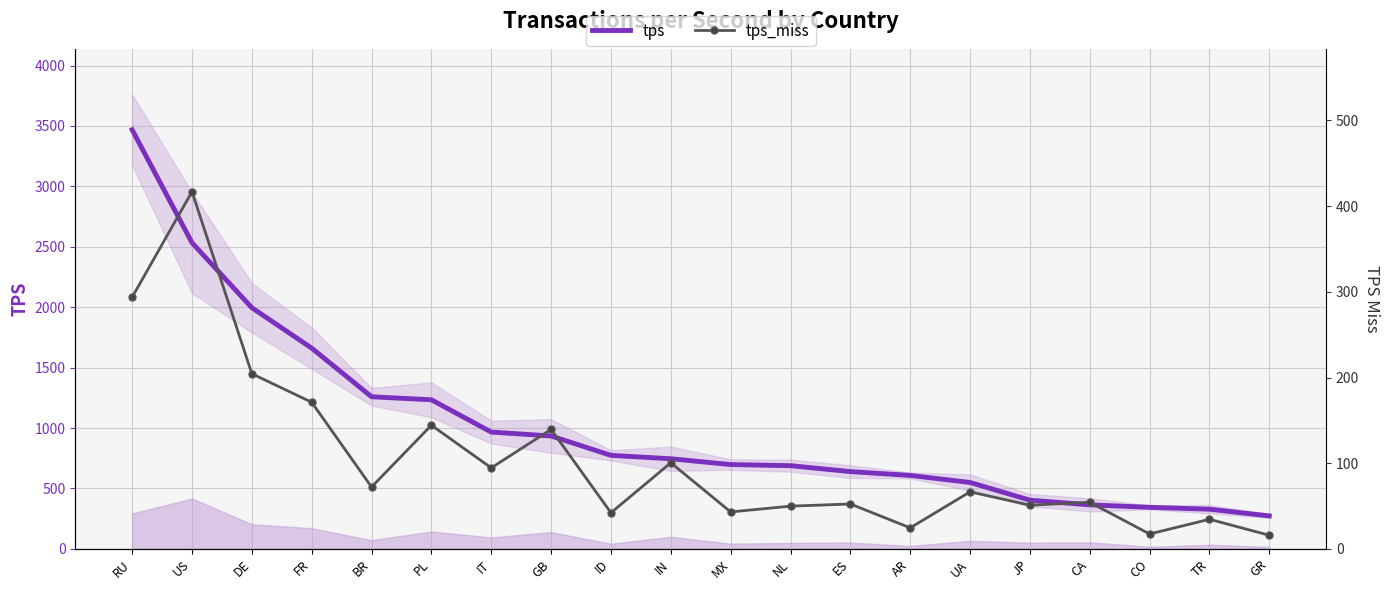

Which has a higher value, TR or IT?

IT